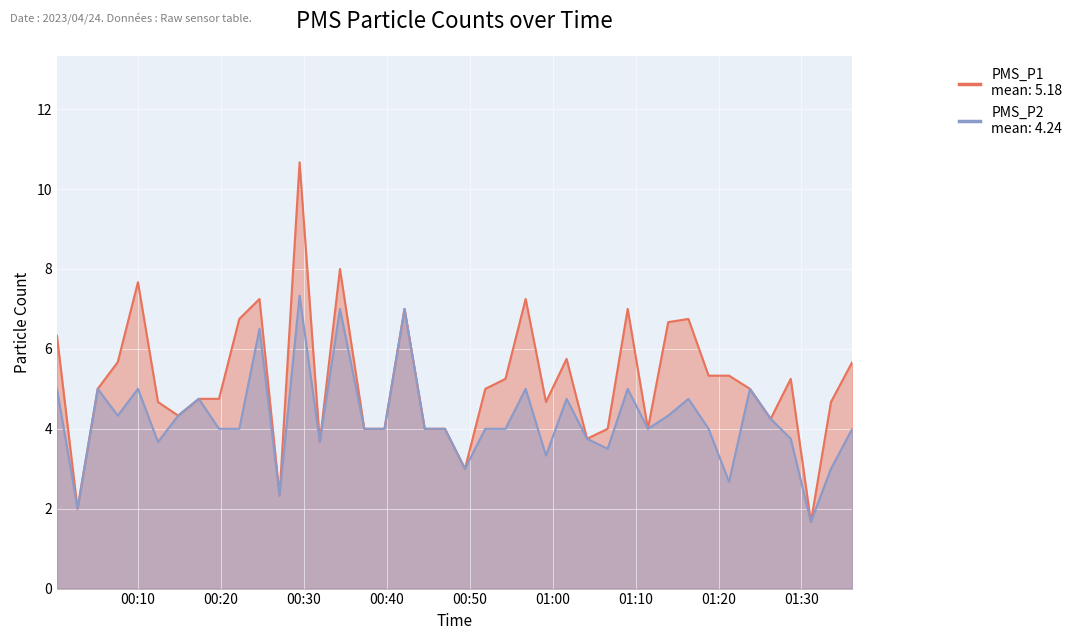

Is it true that PMS_P1 equals 7.1 at 2023/04/24 01:18:48?

False